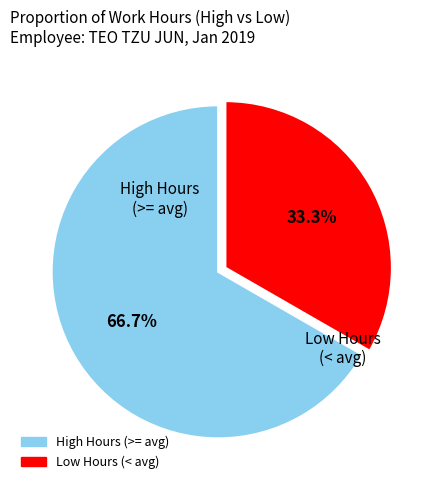

Is there any slice that represents more than half of the pie?

Yes